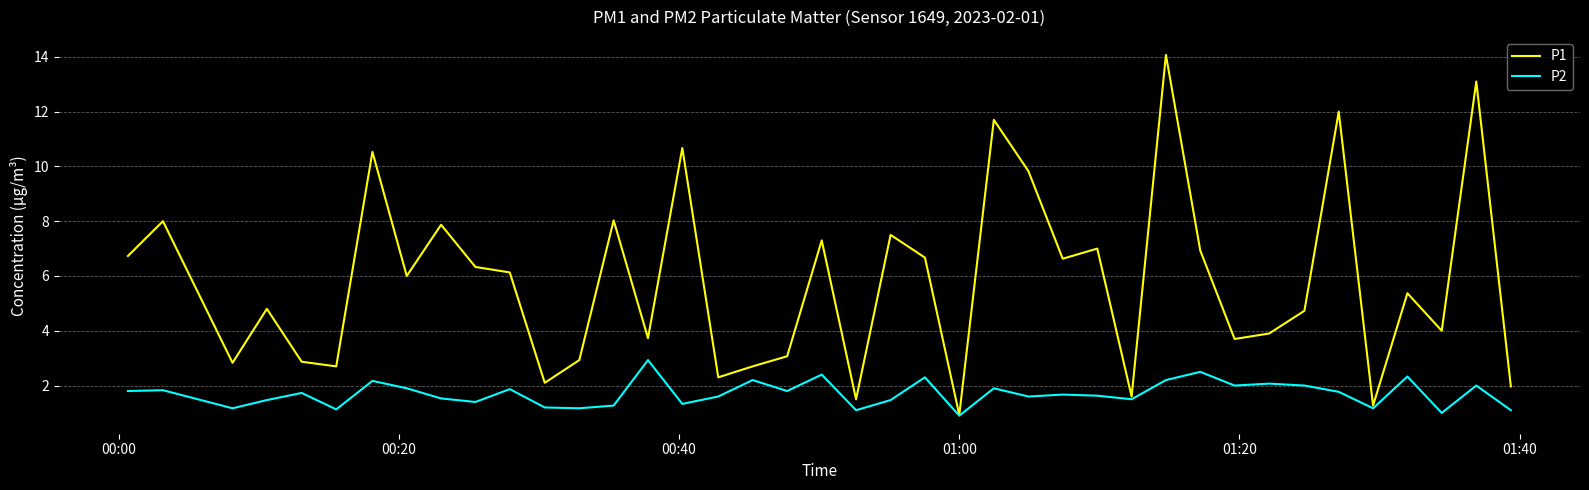

At how many categories does at least one series exceed 10?

6